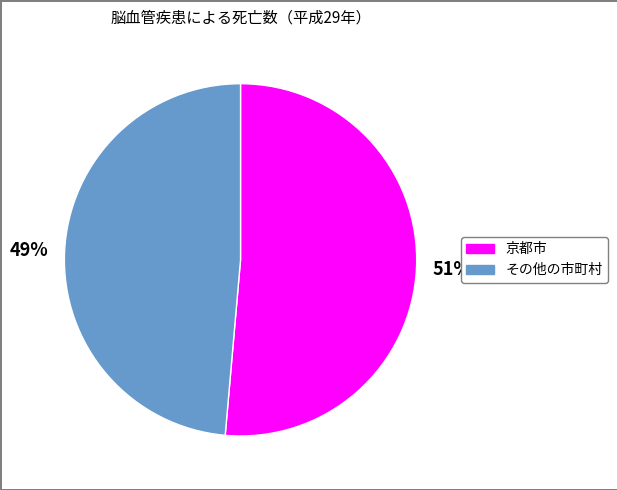

What is the smallest slice in the pie chart?

その他の市町村